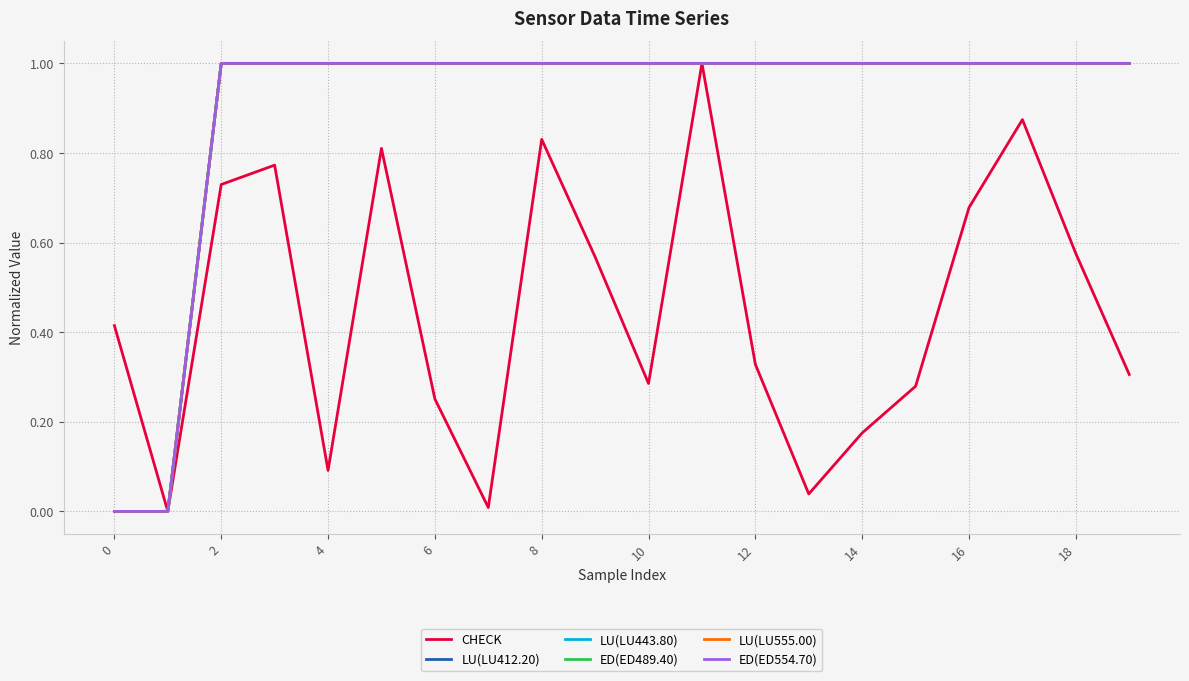

What is the maximum value shown in the chart?

1.0